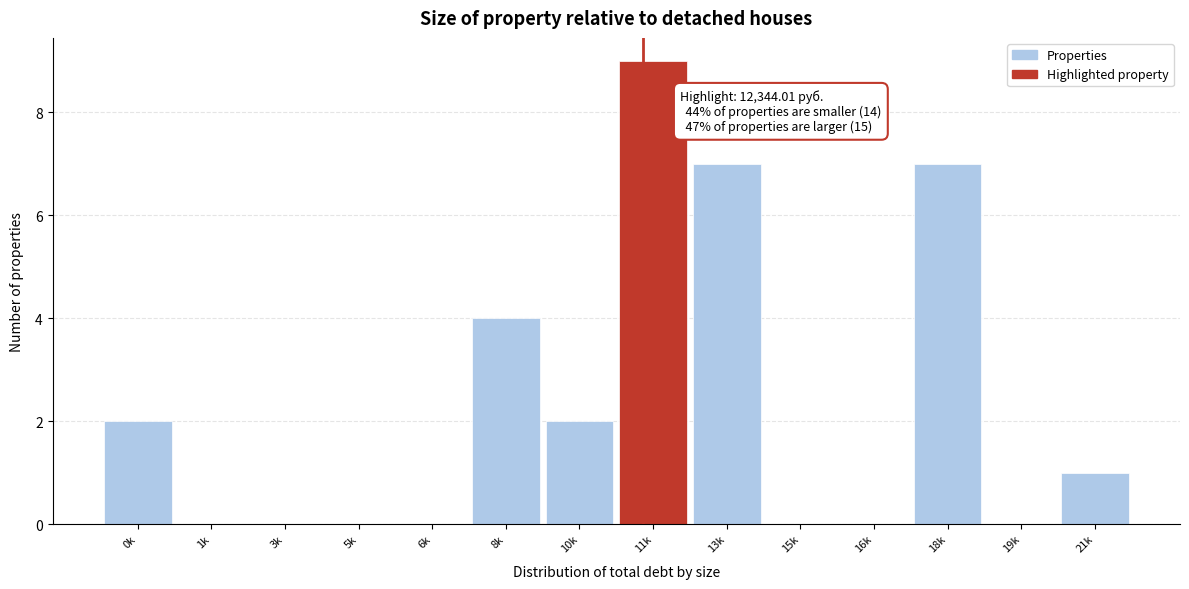

Reading left to right, list all the values displayed in this chart.

0k=2	1k=0	3k=0	5k=0	6k=0	8k=4	10k=2	11k=9	13k=7	15k=0	16k=0	18k=7	19k=0	21k=1